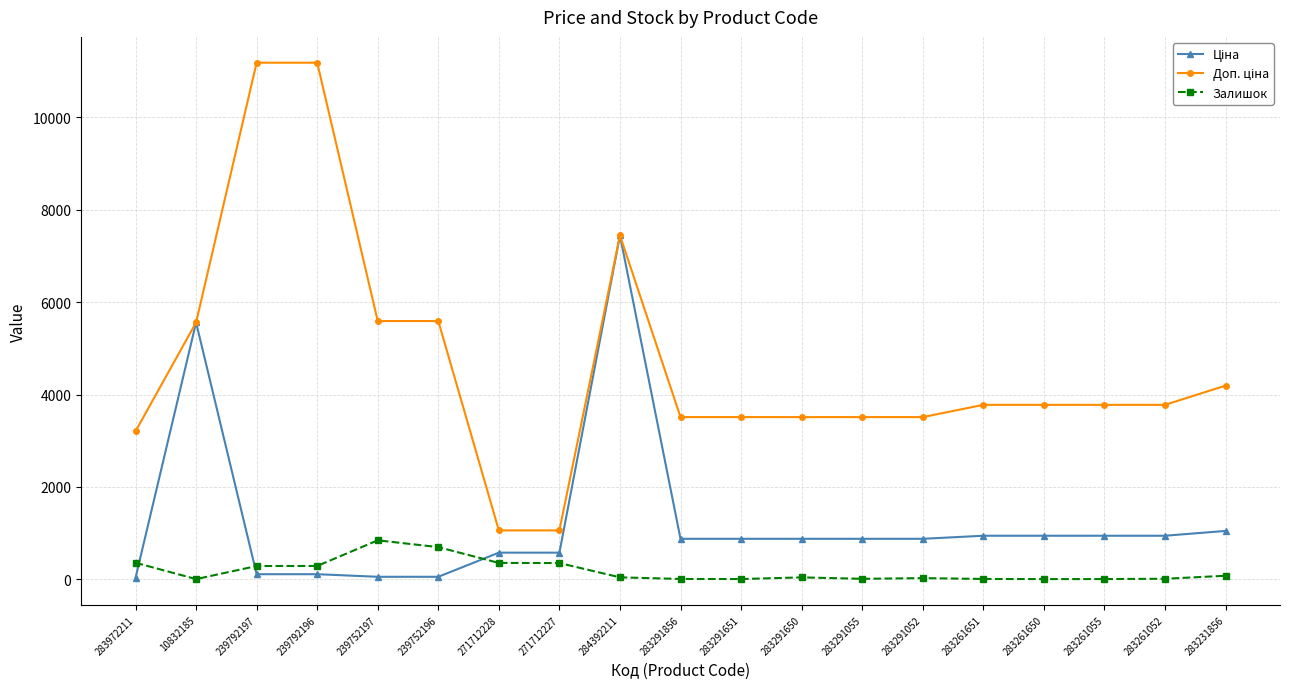

At which category is the sum across all series the highest?

284392211